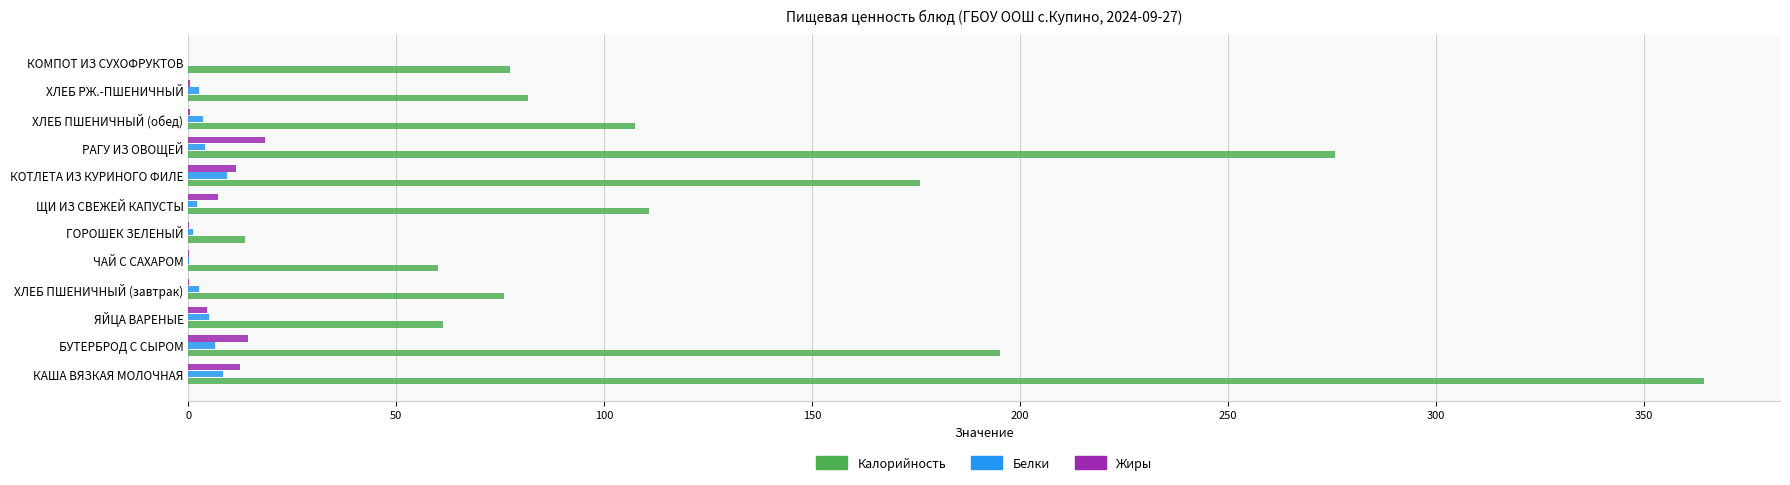

At which category is the sum across all series the highest?

КАША ВЯЗКАЯ МОЛОЧНАЯ